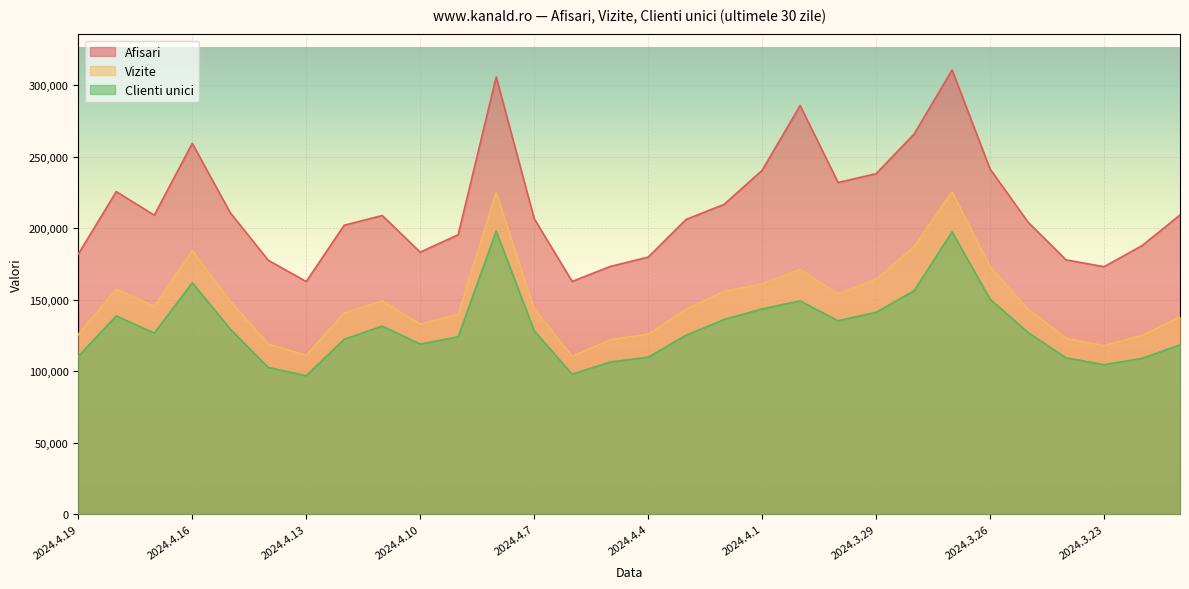

What is the difference between the highest and lowest values at 2024.4.8?

107973